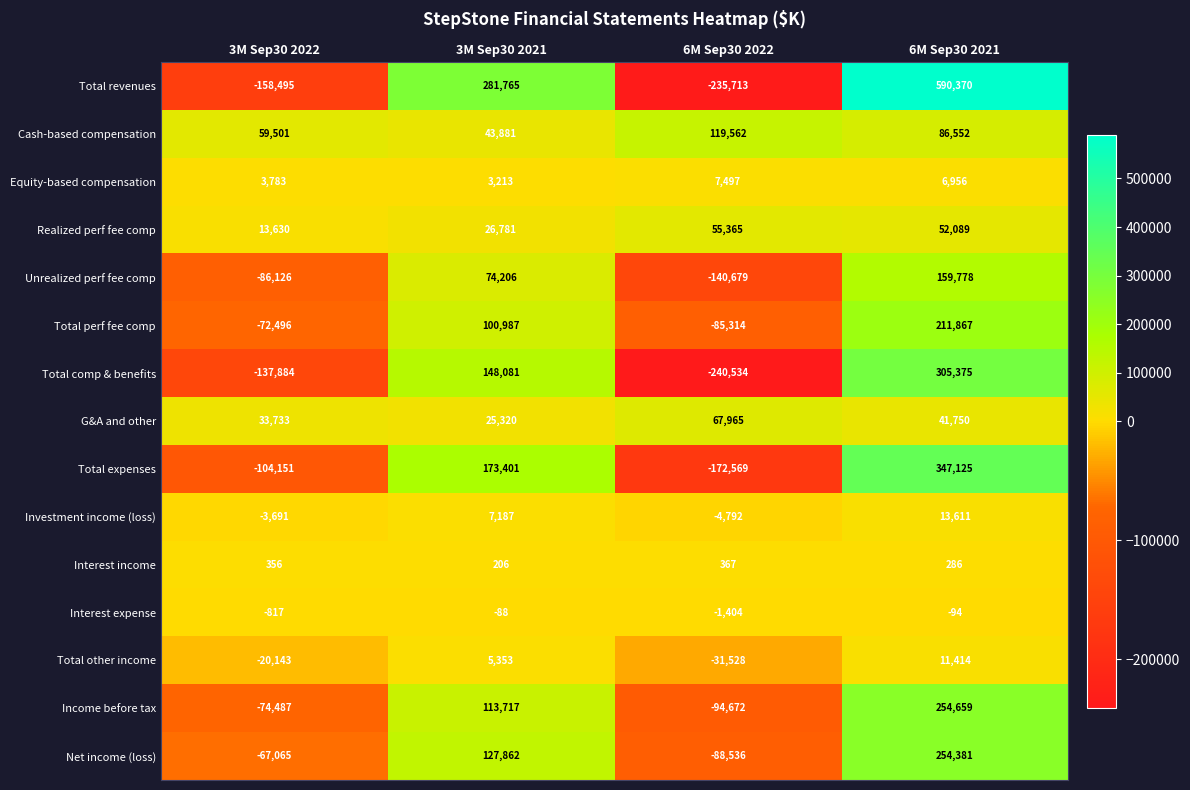

What value does the Interest income series have at 6M Sep30 2021?

286